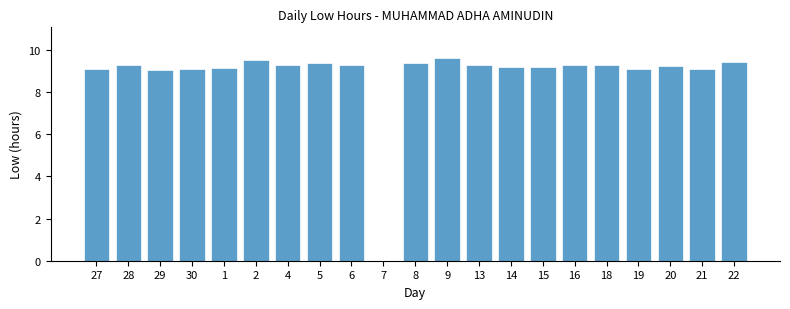

Reading left to right, transcribe all the data shown in this chart.

27=9.1	28=9.3	29=9.1	30=9.1	1=9.2	2=9.5	4=9.3	5=9.4	6=9.3	7=0.0	8=9.4	9=9.6	13=9.3	14=9.2	15=9.2	16=9.3	18=9.3	19=9.1	20=9.3	21=9.1	22=9.4